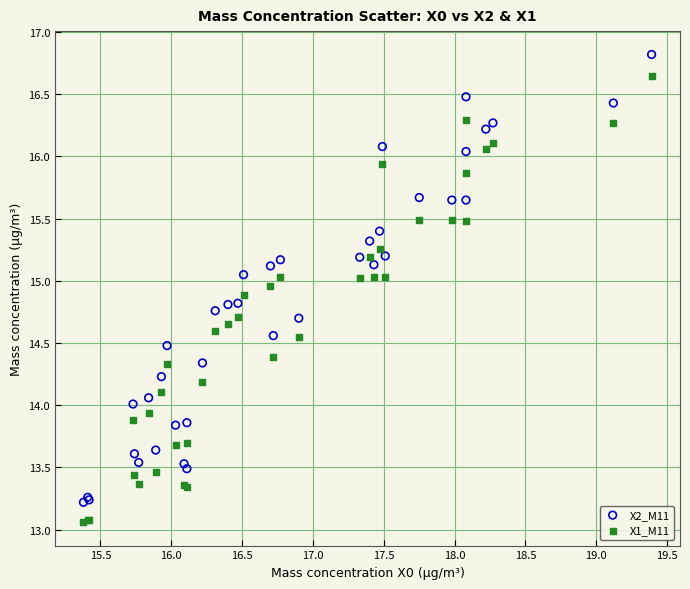

Which series contains the highest Y value?

X2_M11